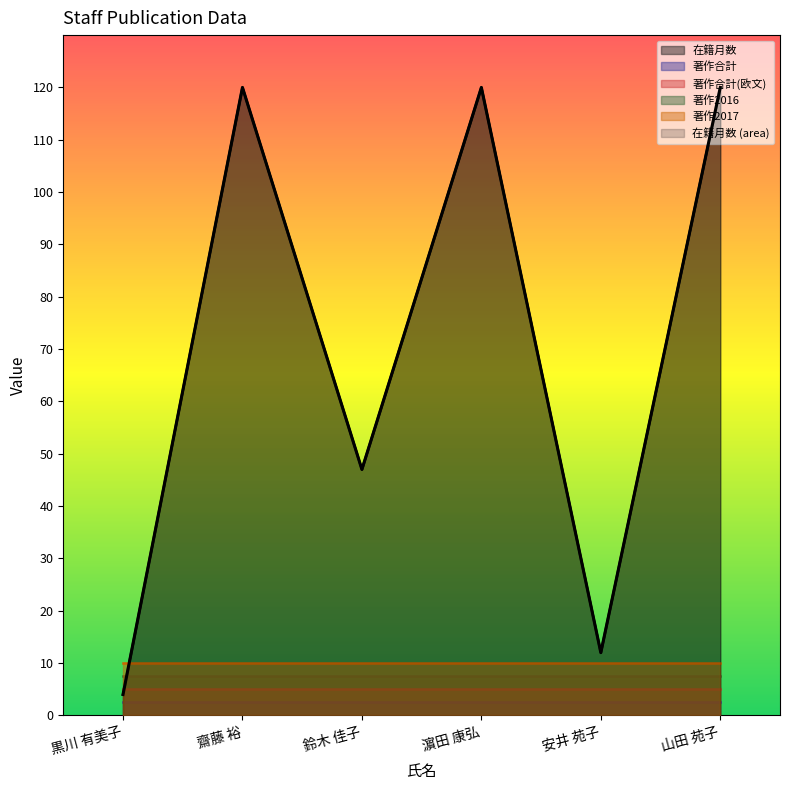

Which category has the lowest value in the 著作2016 series?

黒川 有美子